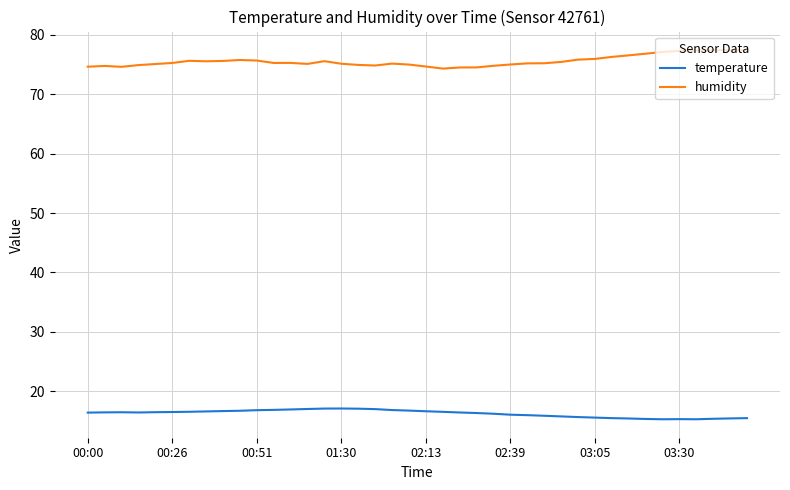

At how many categories does at least one series exceed 28?

40